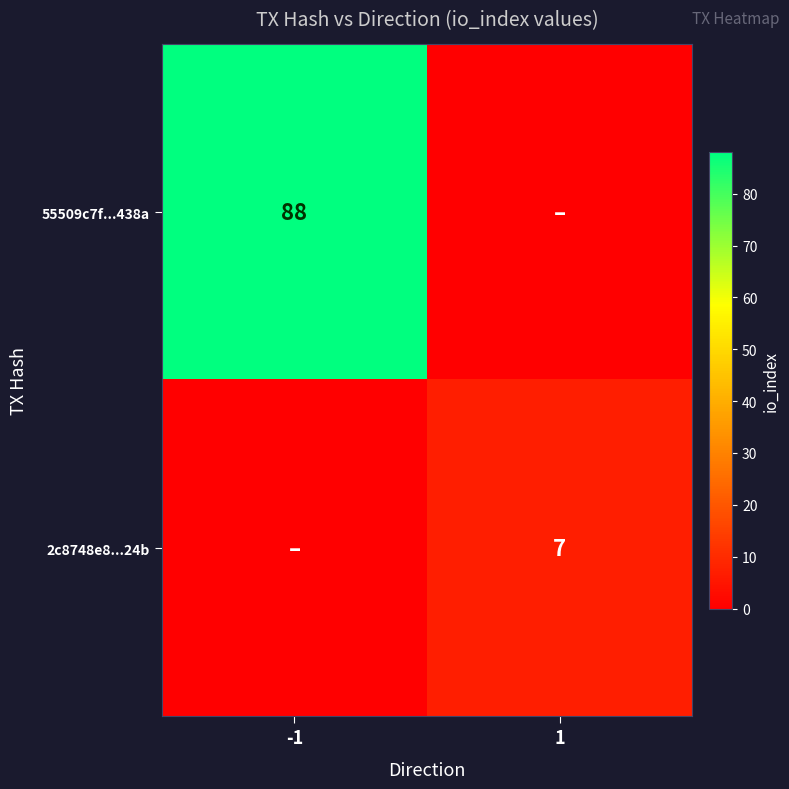

The 2c8748e8...24b series shows 7 at 1. True or false?

True